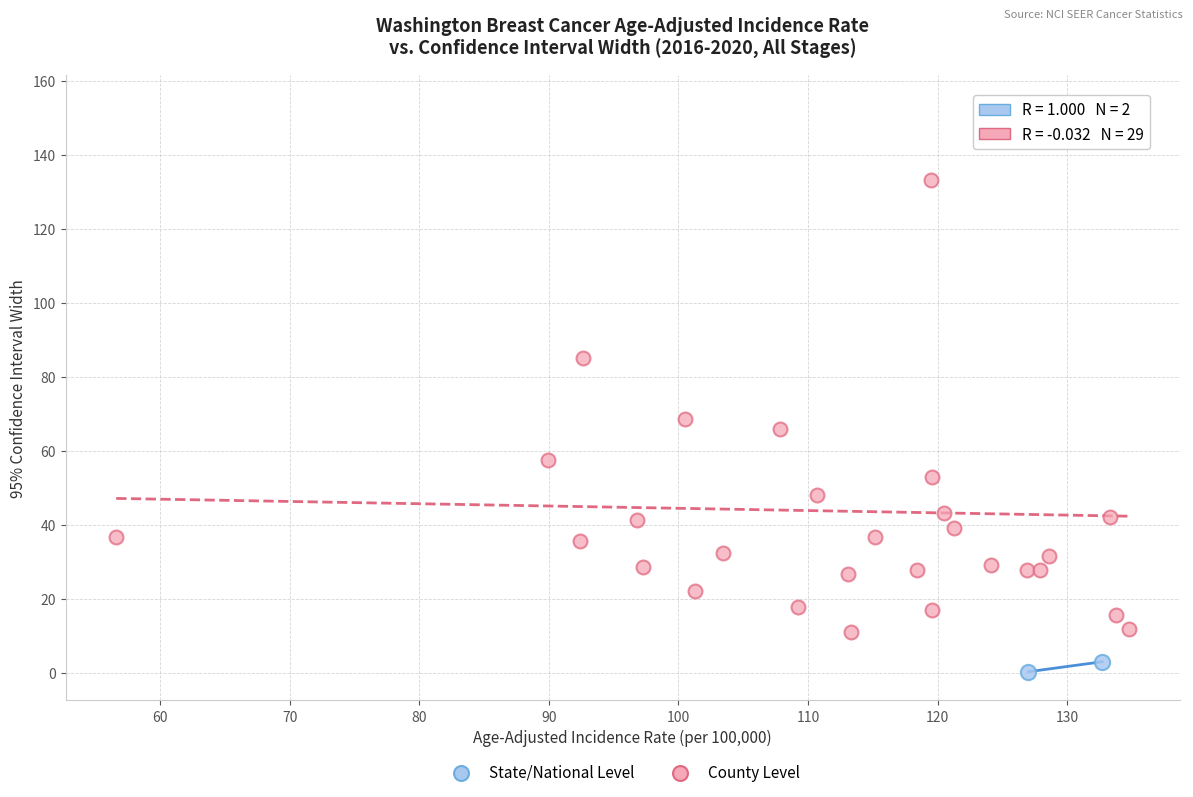

What are all the series names shown in the legend?

State/National Level, County Level